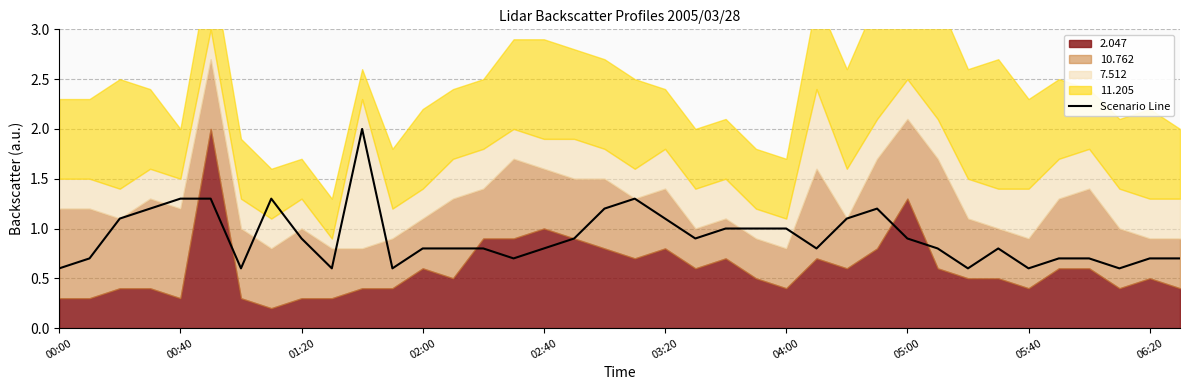

What is the value of the 24th point from the left?

1.0